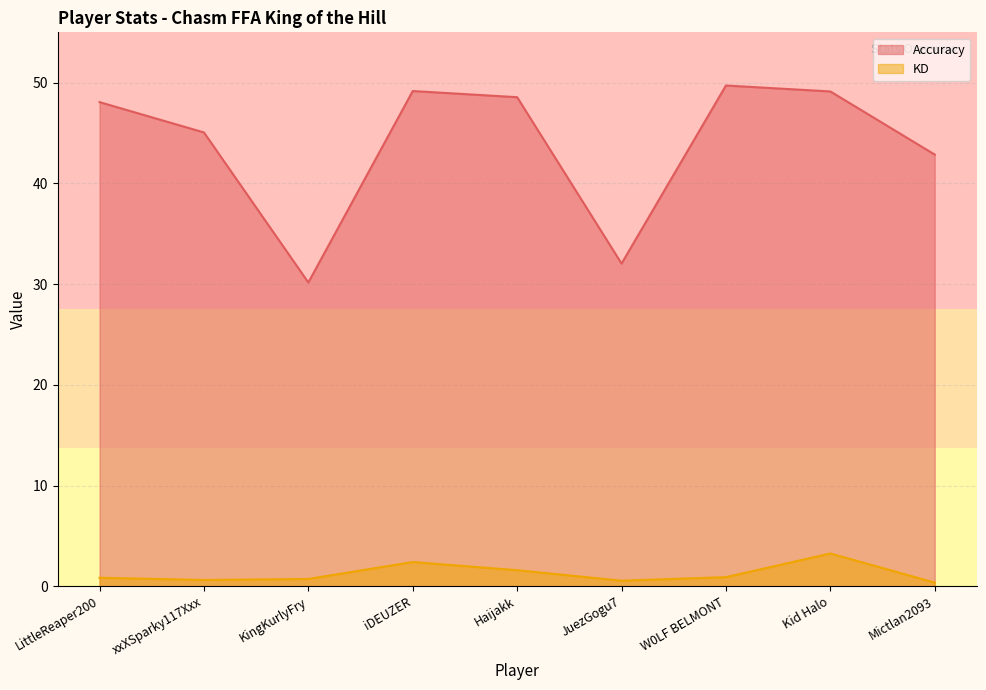

Reading left to right, extract all data points from this chart.

Accuracy: LittleReaper200=48.1	xxXSparky117Xxx=45.1	KingKurlyFry=30.2	iDEUZER=49.2	Haijakk=48.6	JuezGogu7=32.0	W0LF BELMONT=49.7	Kid Halo=49.1	Mictlan2093=42.9
KD: LittleReaper200=0.8	xxXSparky117Xxx=0.6	KingKurlyFry=0.7	iDEUZER=2.4	Haijakk=1.6	JuezGogu7=0.6	W0LF BELMONT=0.9	Kid Halo=3.2	Mictlan2093=0.4